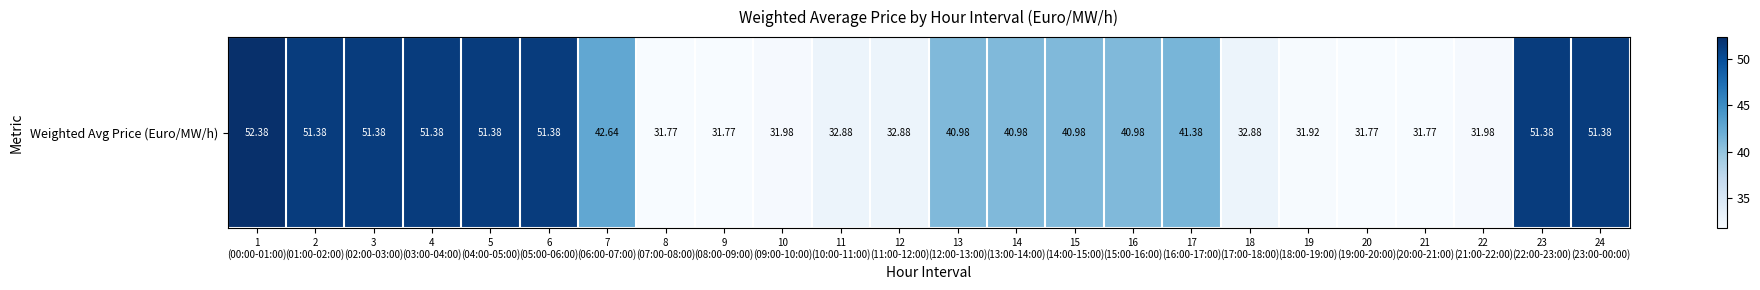

Rank the categories by value from highest to lowest.

1
(00:00-01:00), 2
(01:00-02:00), 3
(02:00-03:00), 4
(03:00-04:00), 5
(04:00-05:00), 6
(05:00-06:00), 23
(22:00-23:00), 24
(23:00-00:00), 7
(06:00-07:00), 17
(16:00-17:00), 13
(12:00-13:00), 14
(13:00-14:00), 15
(14:00-15:00), 16
(15:00-16:00), 11
(10:00-11:00), 12
(11:00-12:00), 18
(17:00-18:00), 10
(09:00-10:00), 22
(21:00-22:00), 19
(18:00-19:00), 8
(07:00-08:00), 9
(08:00-09:00), 20
(19:00-20:00), 21
(20:00-21:00)